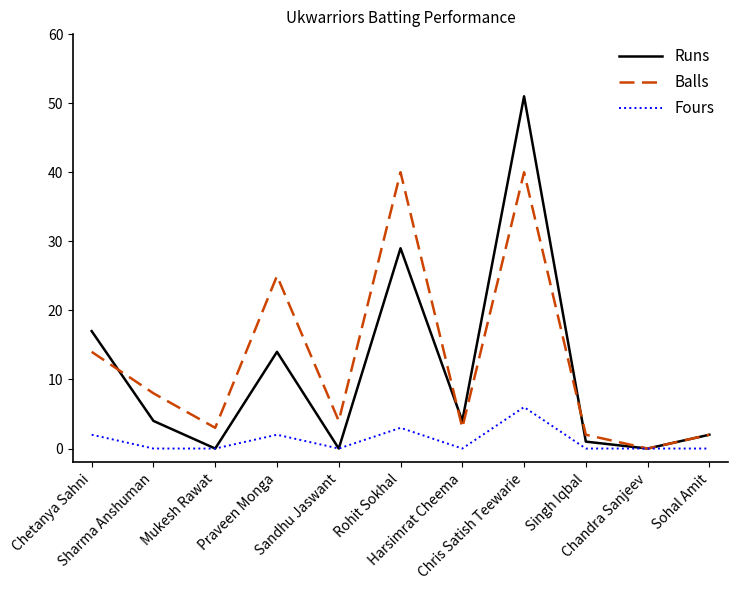

The value of Balls at Sharma Anshuman is 8. True or false?

True